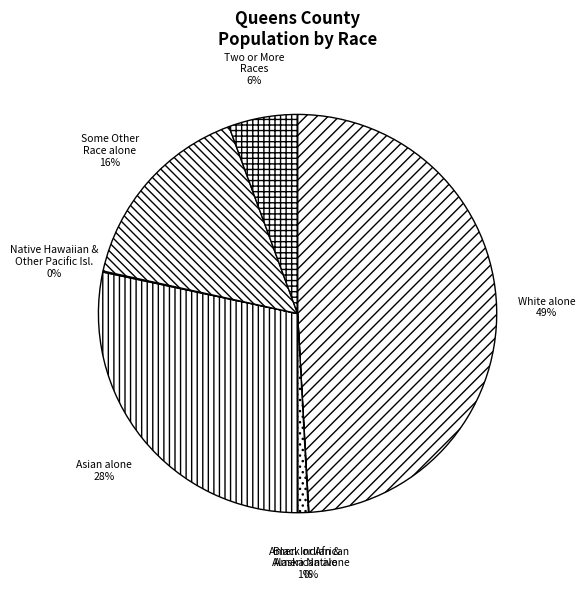

Is there a majority slice in this chart?

No